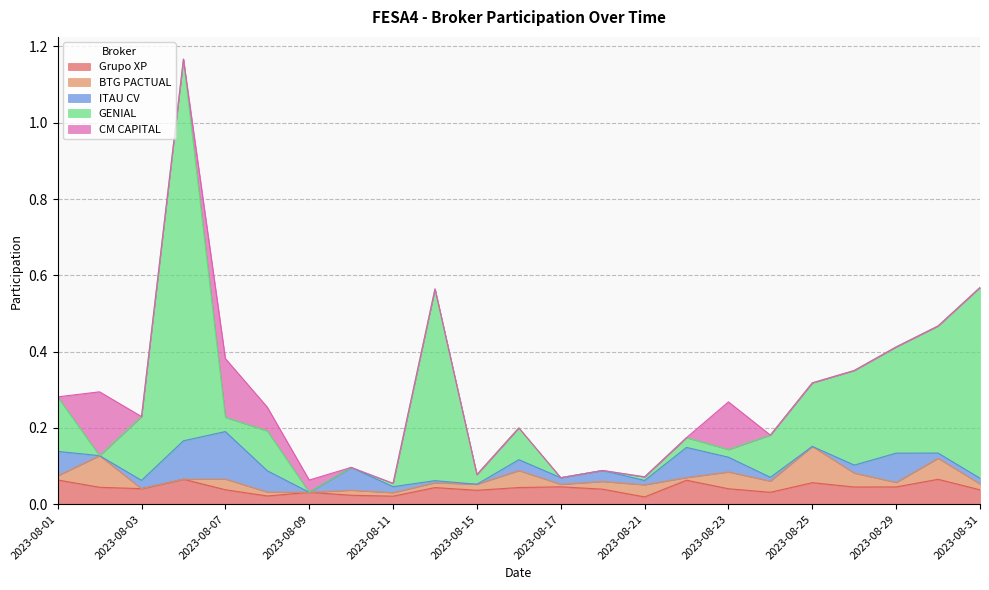

Does the chart have visible grid lines?

Yes